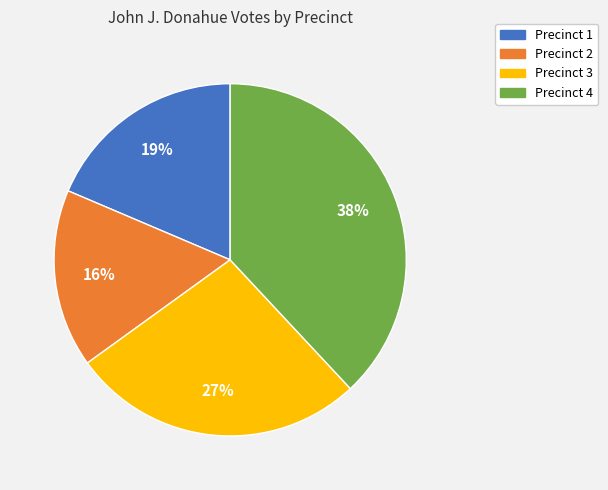

Is there any slice that represents more than half of the pie?

No